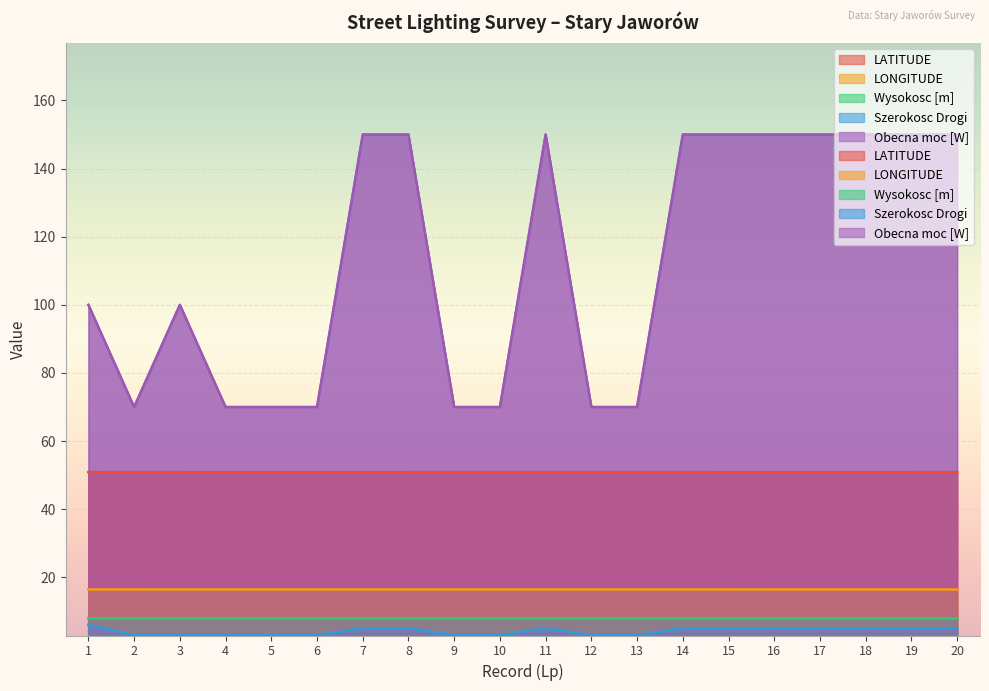

Rank the series by their maximum value, from lowest to highest.

Szerokosc Drogi, LONGITUDE, LATITUDE, Obecna moc [W]